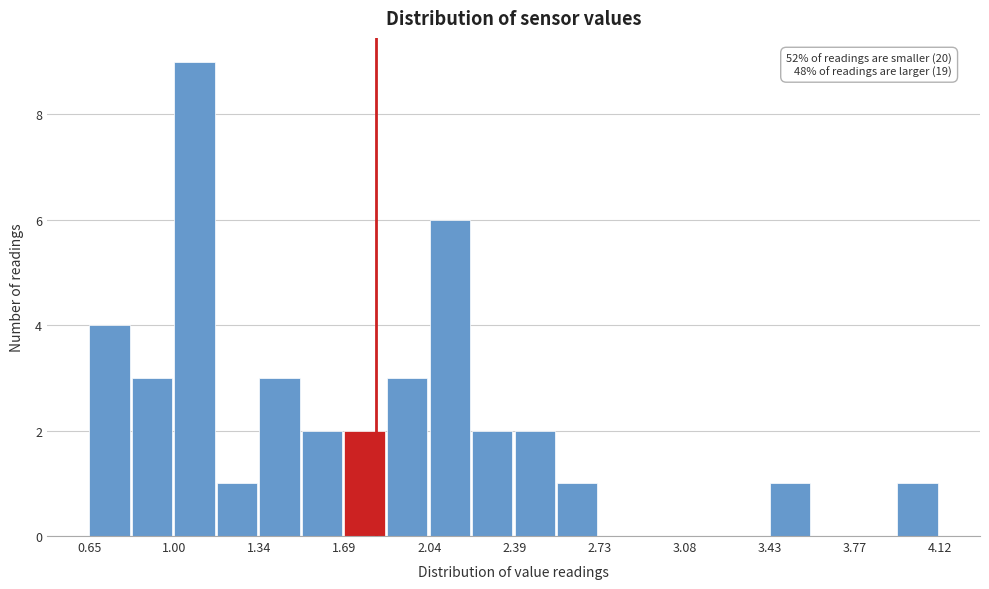

Around what value on the x-axis is the tallest bar? Give the approximate position of its centre, as read against the axis.

1.10